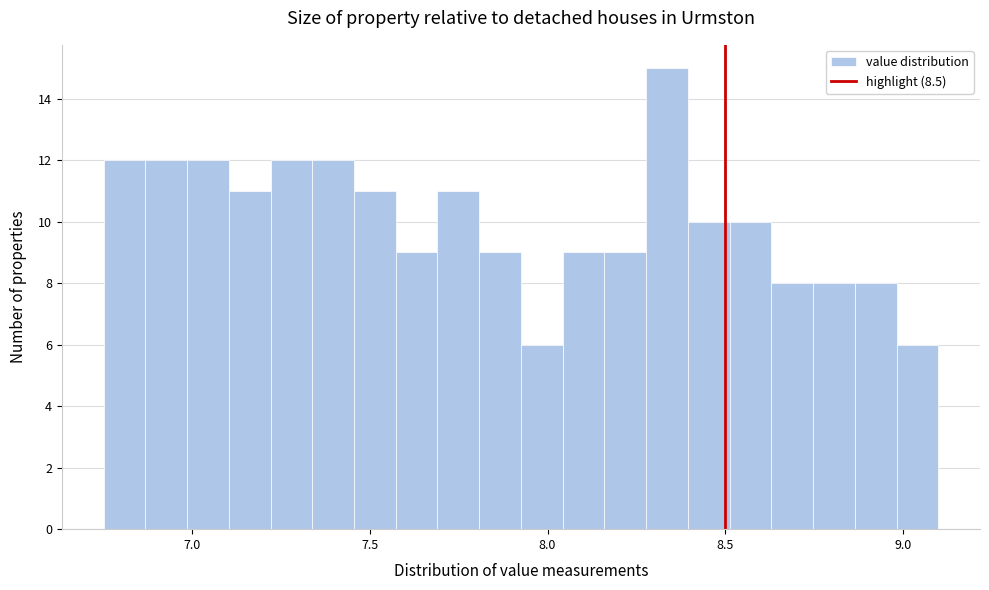

Around what value on the x-axis is the tallest bar? Give the approximate position of its centre, as read against the axis.

8.35